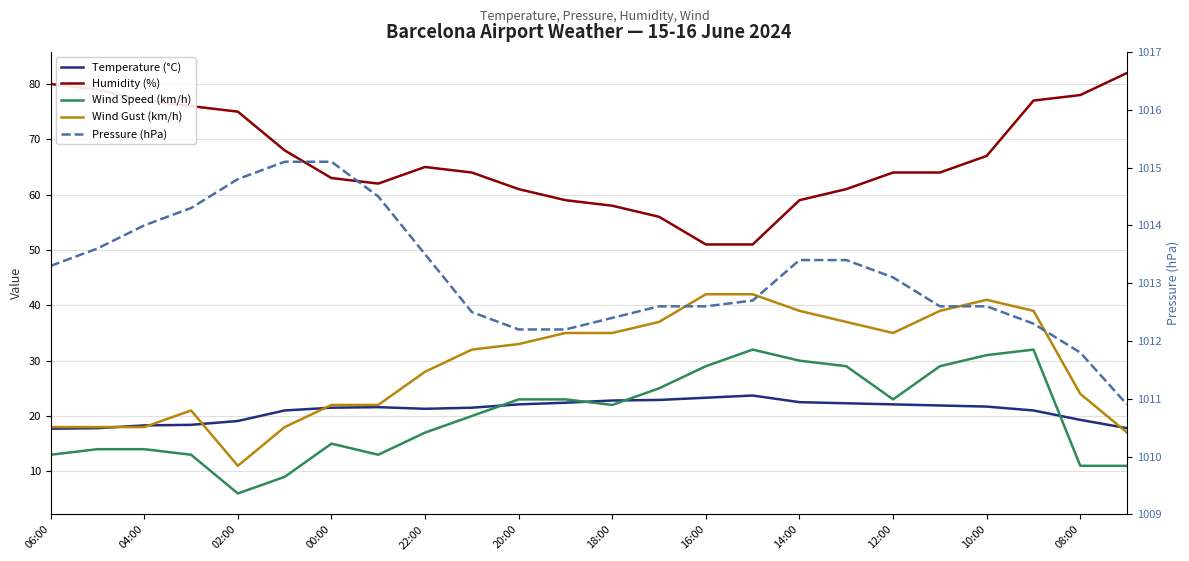

What is the highest value of the Wind Speed (km/h) series?

32.0